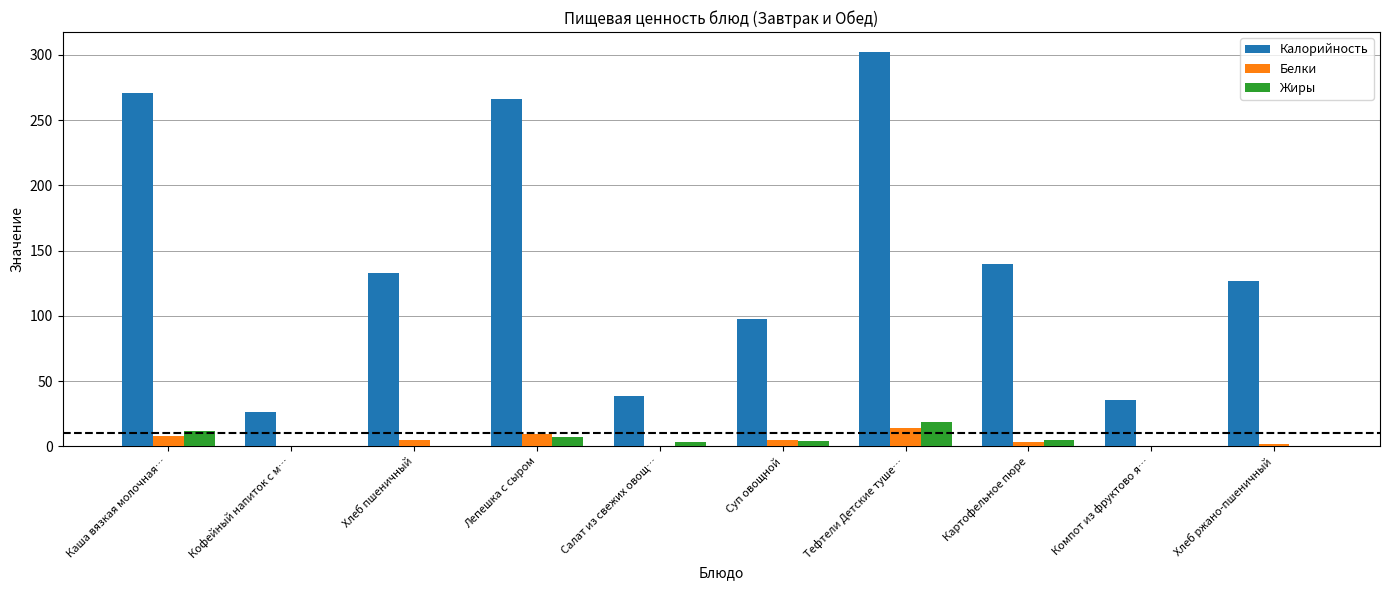

At which category does the chart reach its peak across all series?

Тефтели Детские туше…